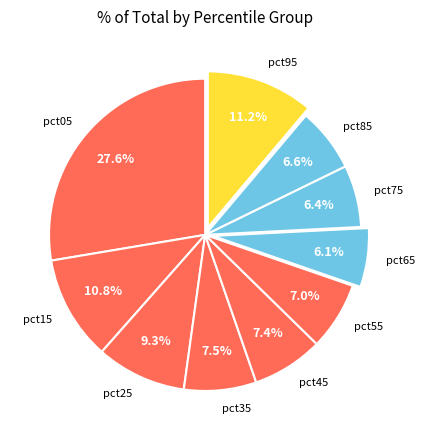

The pct85 slice represents 7% of the pie. True or false?

True